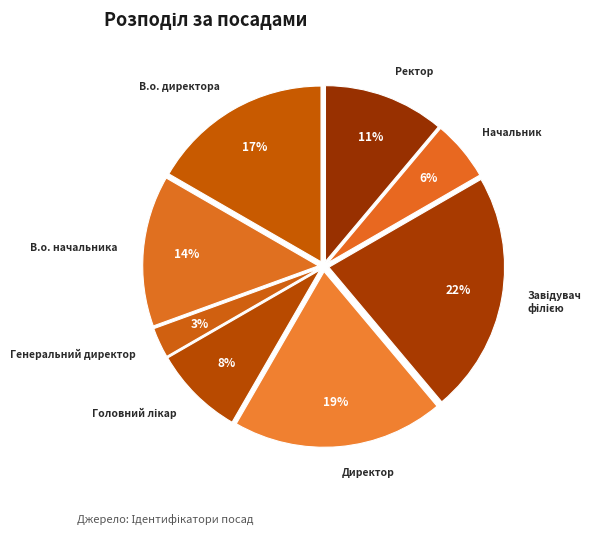

How many slices are in this pie chart?

8